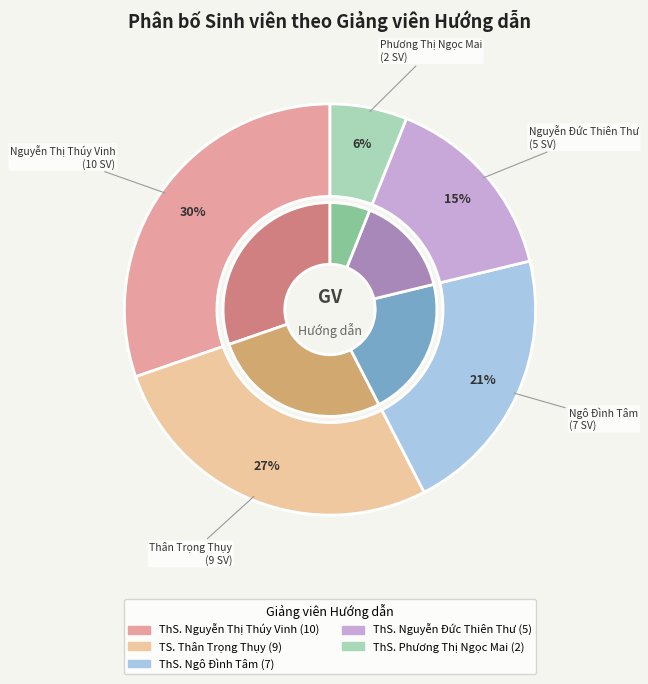

What is the smallest slice in the pie chart?

ThS. Phương Thị Ngọc Mai